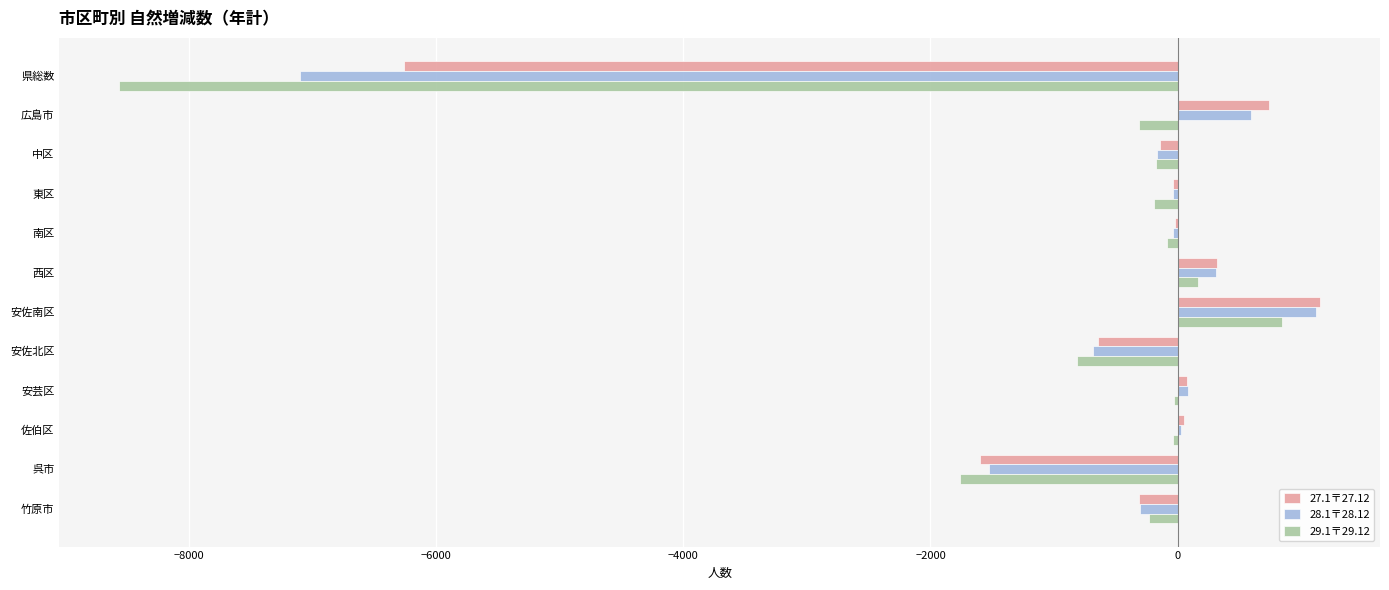

What is the sum of all 28.1〒28.12 values?

-7740